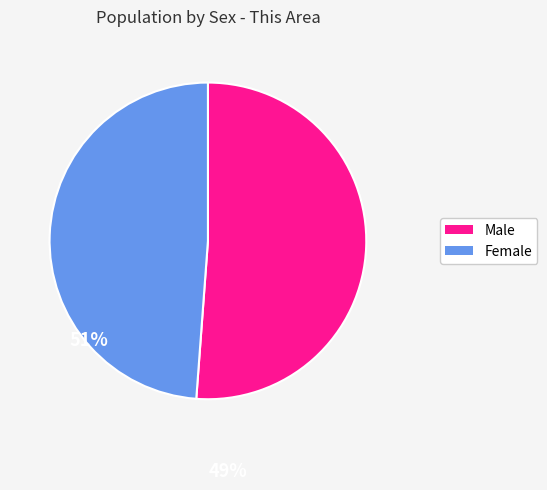

Which slice is the largest?

Male